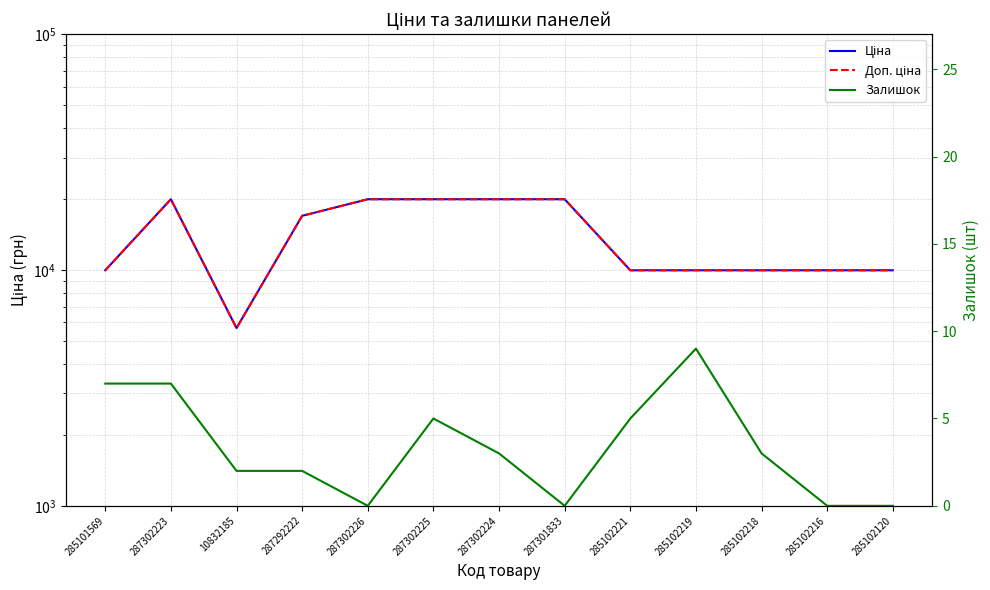

At 285101569, list the series in order from smallest to largest.

Залишок, Ціна, Доп. ціна